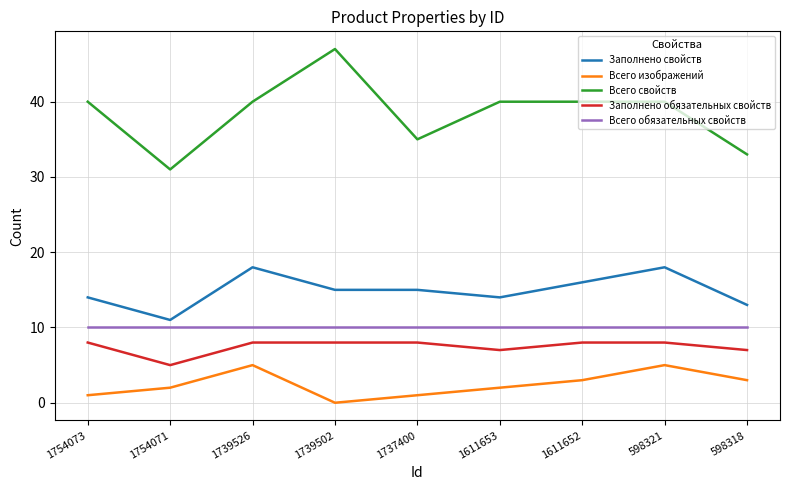

Reading left to right, what are all the values shown in this chart?

Заполнено свойств: 14	11	18	15	15	14	16	18	13
Всего изображений: 1	2	5	0	1	2	3	5	3
Всего свойств: 40	31	40	47	35	40	40	40	33
Заполнено обязательных свойств: 8	5	8	8	8	7	8	8	7
Всего обязательных свойств: 10	10	10	10	10	10	10	10	10